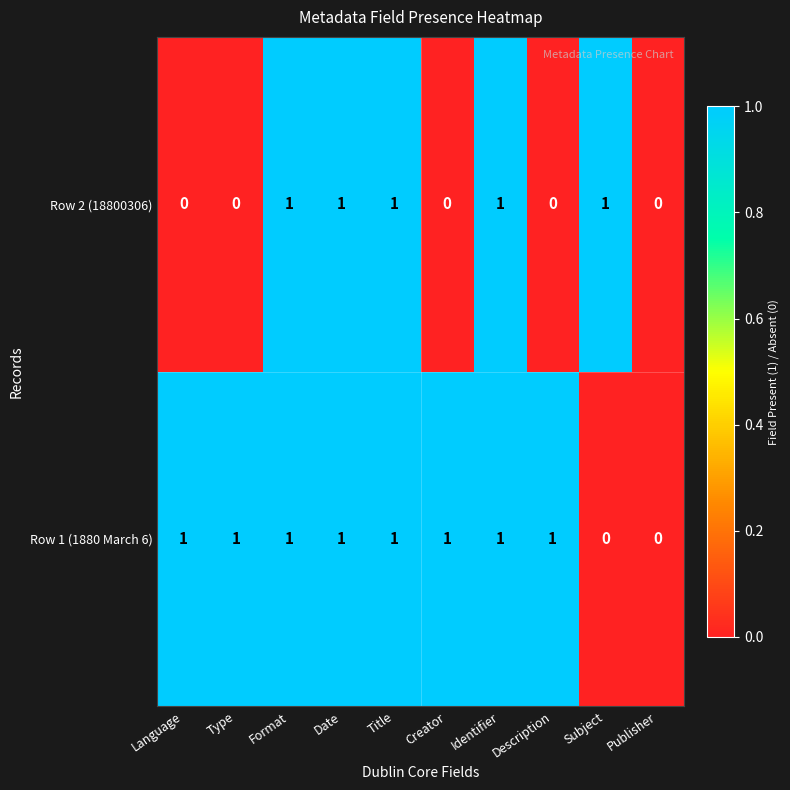

Count the Row 2 (18800306) values in the range 0 to 1.

10